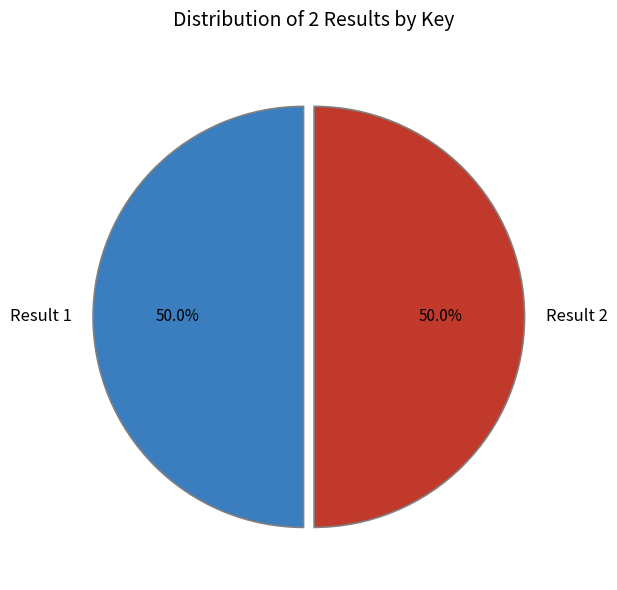

Combined, do Result 2 and Result 1 account for over 50%?

Yes